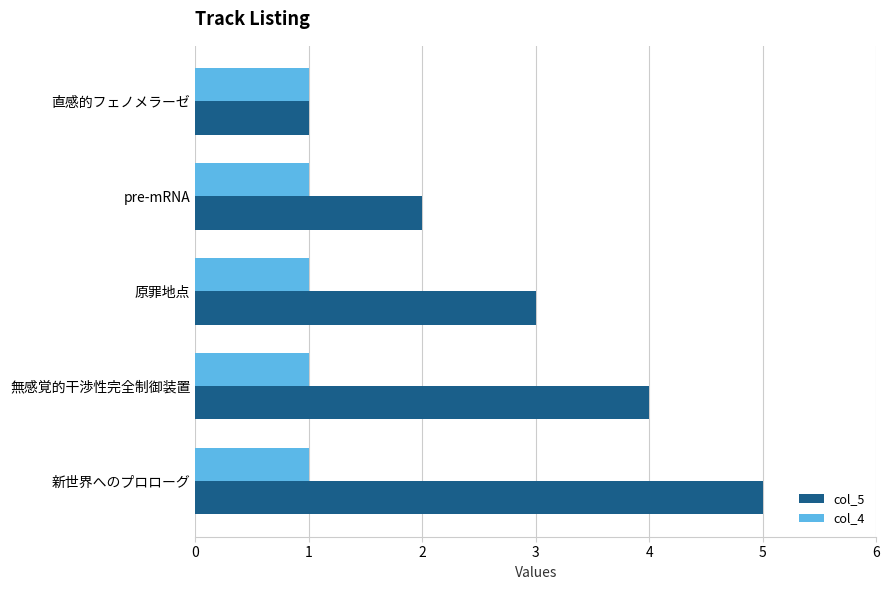

Is the value of col_5 at 原罪地点 greater than the value of col_4 at 新世界へのプロローグ?

Yes